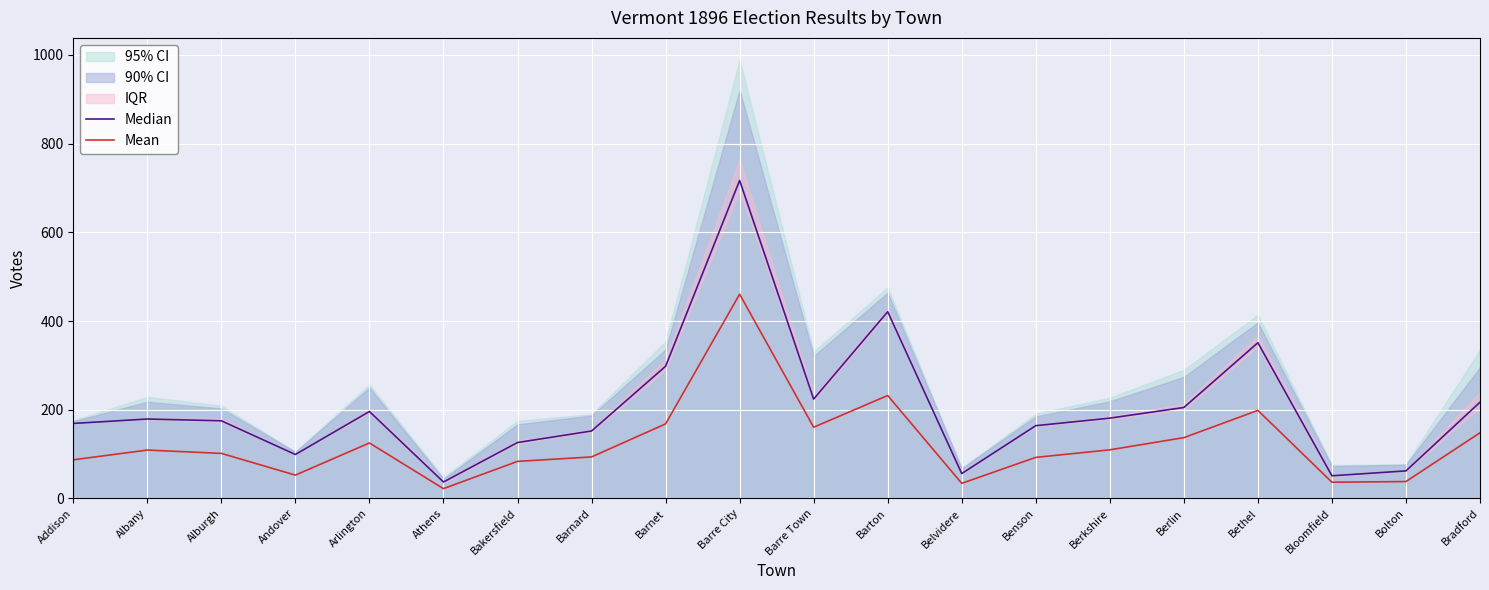

Reading left to right, extract all data points from this chart.

Median: 169.0	179.0	175.0	99.0	196.0	37.0	126.0	152.0	298.0	717.0	224.0	421.0	56.0	164.0	181.0	205.0	351.0	51.0	62.0	217.0
Mean: 87.0	109.0	101.5	52.5	125.0	22.0	83.5	93.5	168.0	460.5	160.5	232.0	34.0	92.5	109.5	137.0	198.5	36.5	38.0	148.0